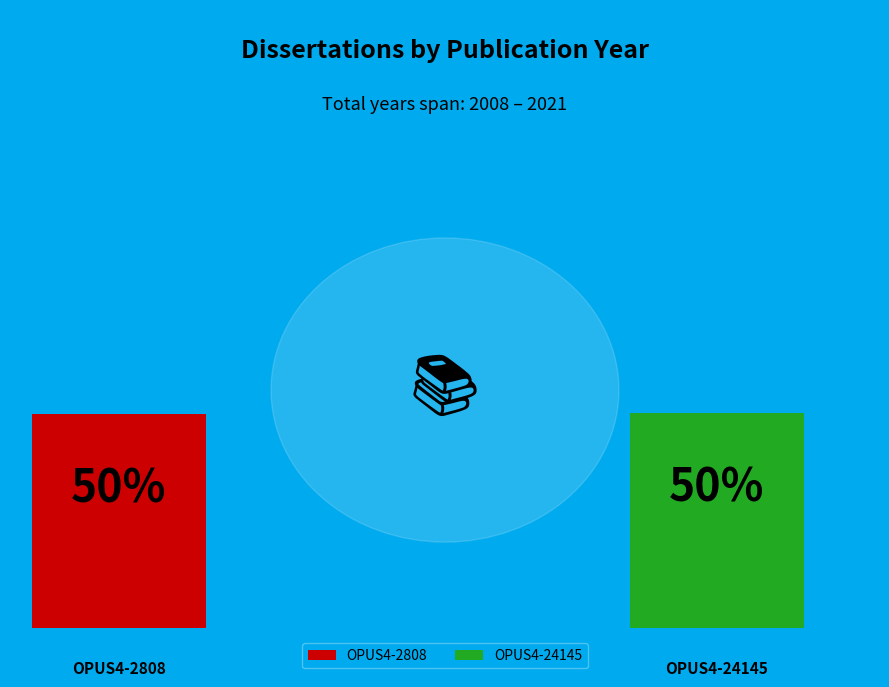

To the nearest percent, what is the average slice percentage?

50%